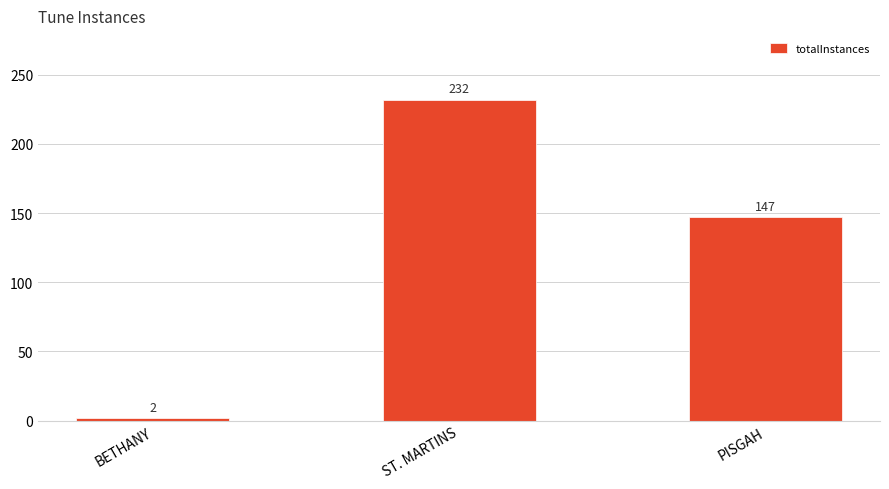

What is the average value?

127